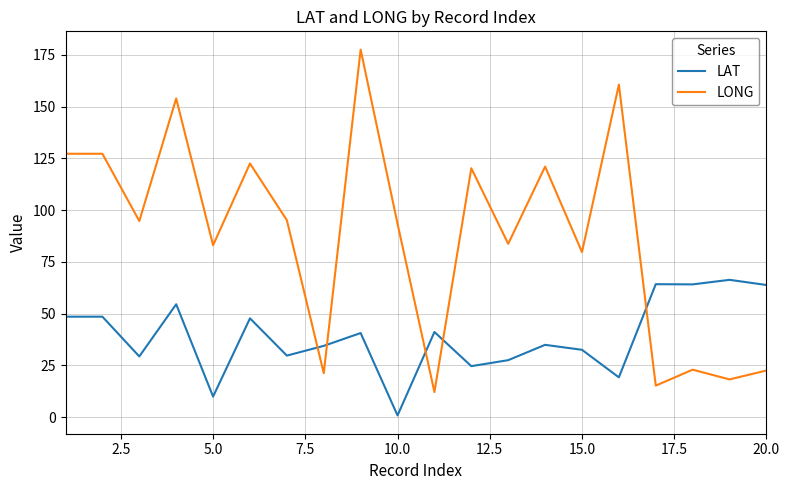

True or false: LONG and LAT intersect in this chart.

True